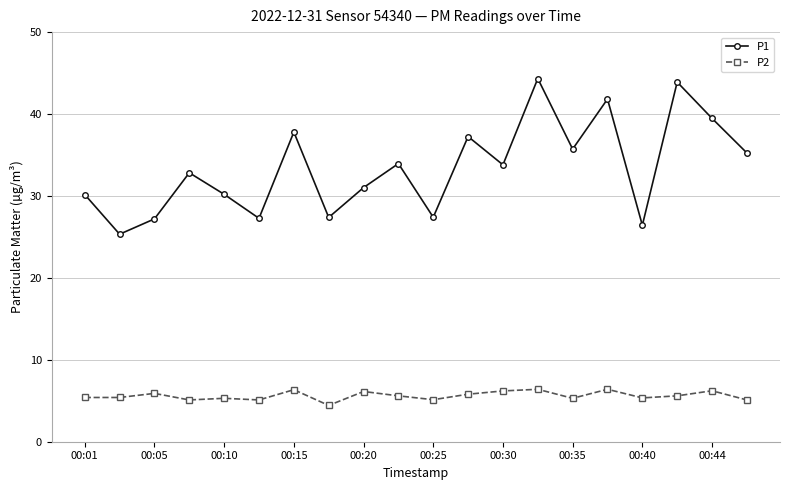

Which series has the largest total across all categories?

P1